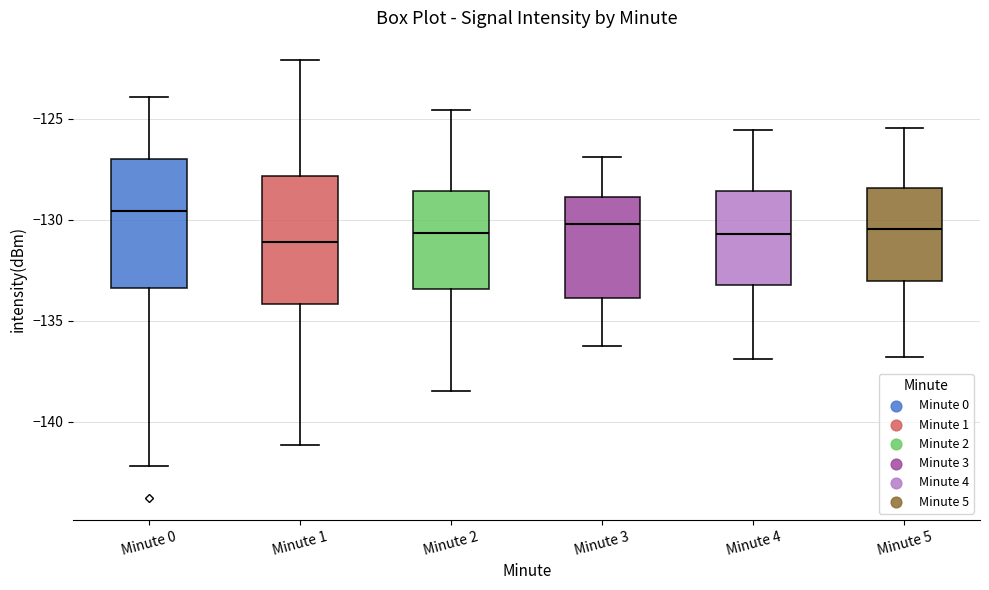

Reading left to right, transcribe this box plot: for each box, give where its median line is, the range the box spans, and where its two whiskers end, as read against the y-axis. The values are not printed on the chart, so give them approximately, as read against the axis.

Minute 0: median -129.5, box -133.5 to -127.0, whiskers -142.0 to -124.0
Minute 1: median -131.0, box -134.0 to -128.0, whiskers -141.0 to -122.0
Minute 2: median -130.5, box -133.5 to -128.5, whiskers -138.5 to -124.5
Minute 3: median -130.0, box -134.0 to -129.0, whiskers -136.0 to -127.0
Minute 4: median -130.5, box -133.0 to -128.5, whiskers -137.0 to -125.5
Minute 5: median -130.5, box -133.0 to -128.5, whiskers -137.0 to -125.5